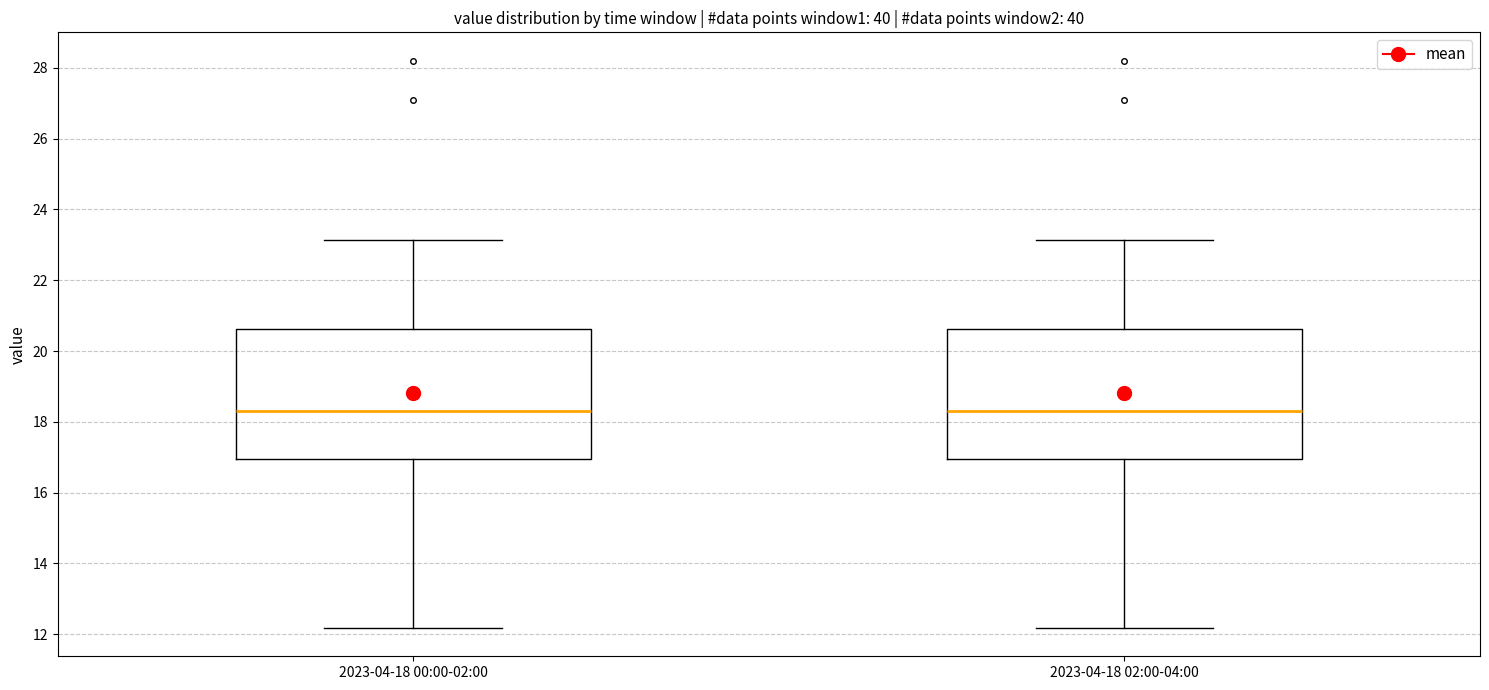

Reading left to right, read every box against the y-axis: the position of its median line, the range the box covers, and the ends of its whiskers. The values are not printed on the chart, so give them approximately, as read against the axis.

2023-04-18 00:00-02:00: median 18.4, box 17.0 to 20.6, whiskers 12.2 to 23.2
2023-04-18 02:00-04:00: median 18.4, box 17.0 to 20.6, whiskers 12.2 to 23.2